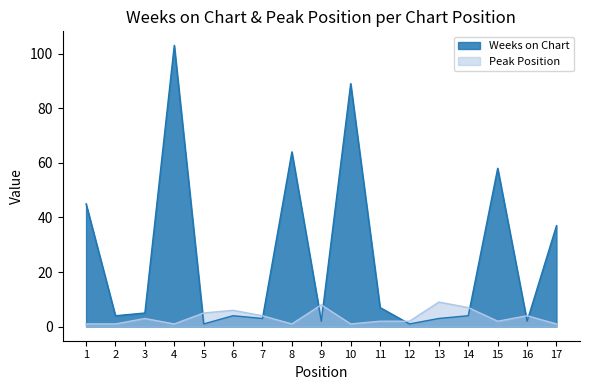

How many interior local peaks does the Weeks on Chart series have?

5